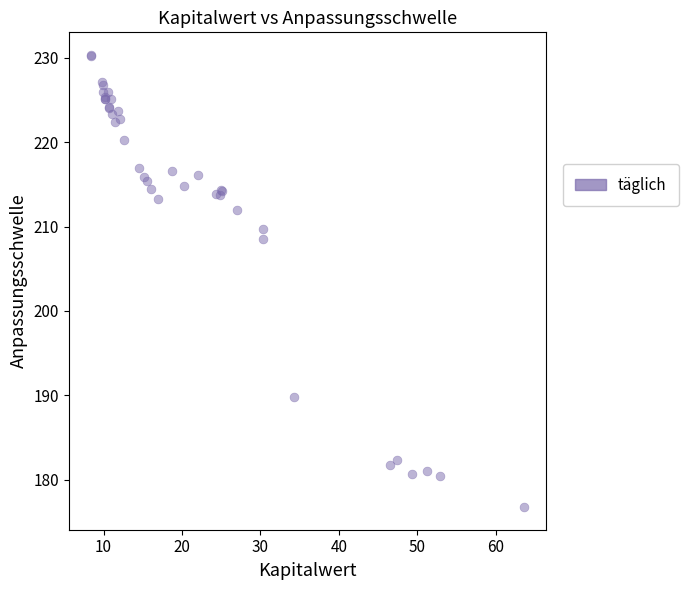

What Y value in the scatter plot is closest to 203?

208.5